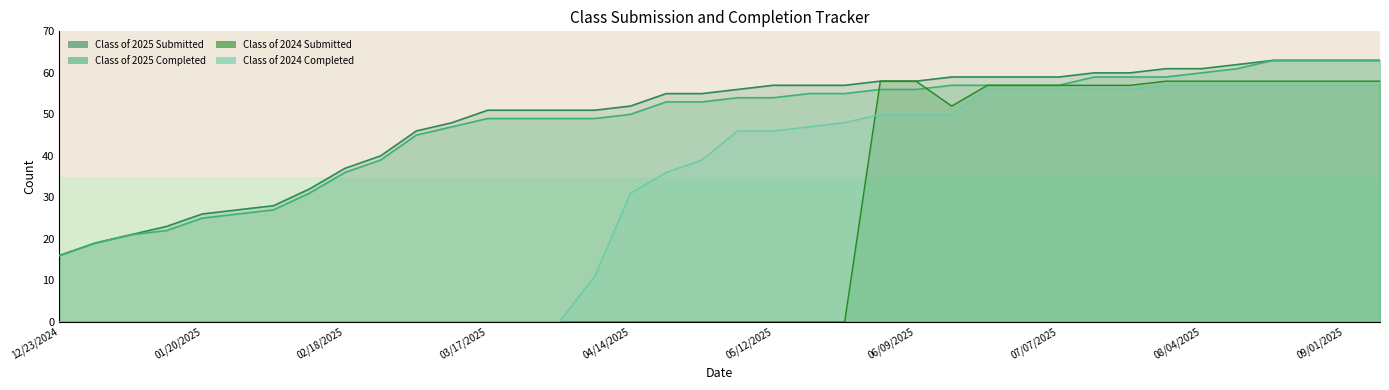

Reading left to right, list all the values displayed in this chart.

Class of 2025 Submitted: 16	19	21	23	26	27	28	32	37	40	46	48	51	51	51	51	52	55	55	56	57	57	57	58	58	59	59	59	59	60	60	61	61	62	63	63	63	63
Class of 2025 Completed: 16	19	21	22	25	26	27	31	36	39	45	47	49	49	49	49	50	53	53	54	54	55	55	56	56	57	57	57	57	59	59	59	60	61	63	63	63	63
Class of 2024 Submitted: 0	0	0	0	0	0	0	0	0	0	0	0	0	0	0	0	0	0	0	0	0	0	0	58	58	52	57	57	57	57	57	58	58	58	58	58	58	58
Class of 2024 Completed: 0	0	0	0	0	0	0	0	0	0	0	0	0	0	0	11	31	36	39	46	46	47	48	50	50	50	56	56	56	56	56	57	57	57	57	57	57	57